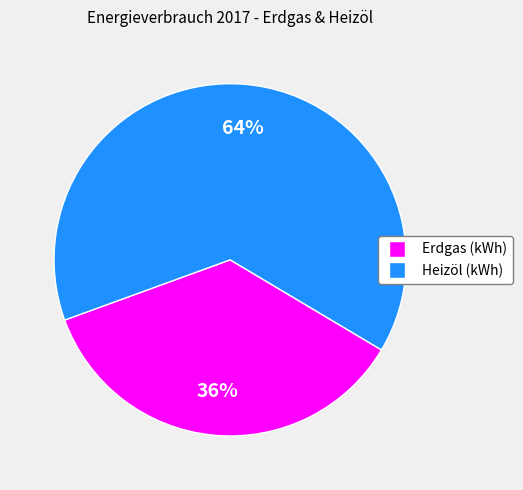

Approximately how many times larger is the value at Erdgas (kWh) compared to Heizöl (kWh)?

0.6